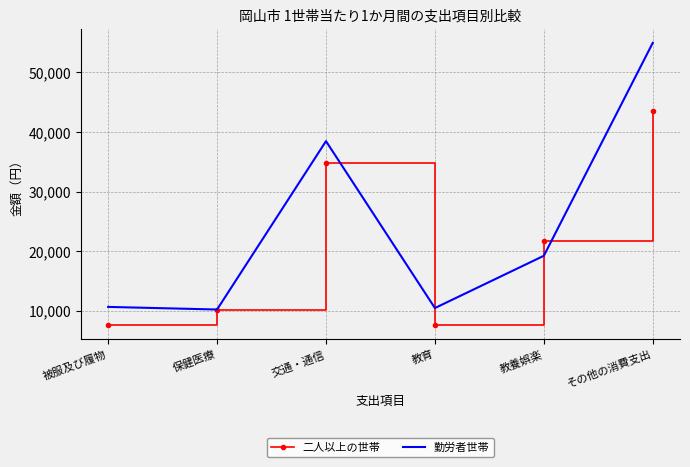

What is the difference between the maximum and second lowest values in the 勤労者世帯 series?

44539